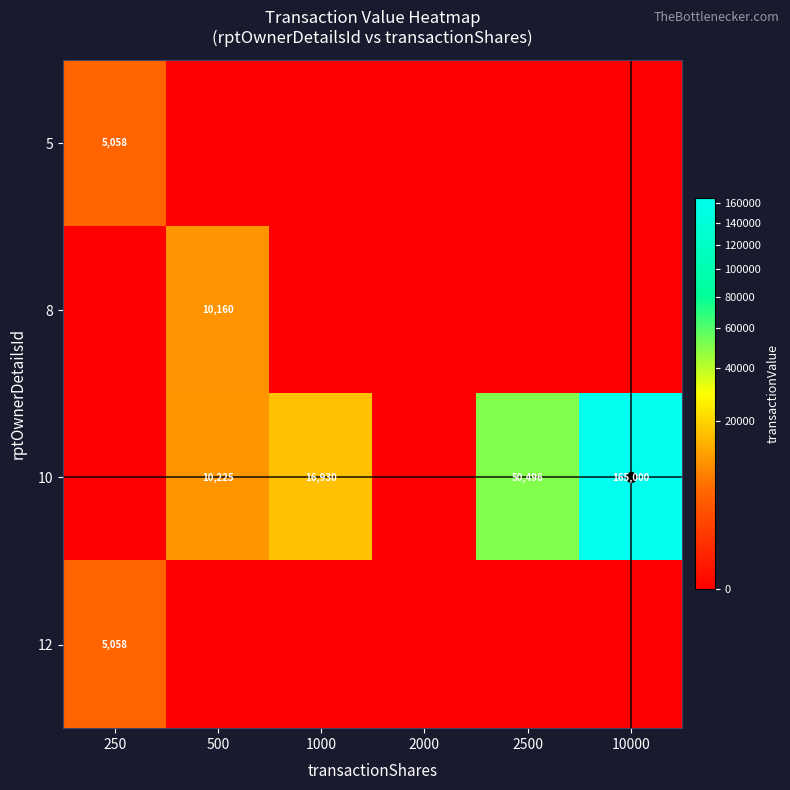

What is the difference between the highest and lowest values at 250?

5058